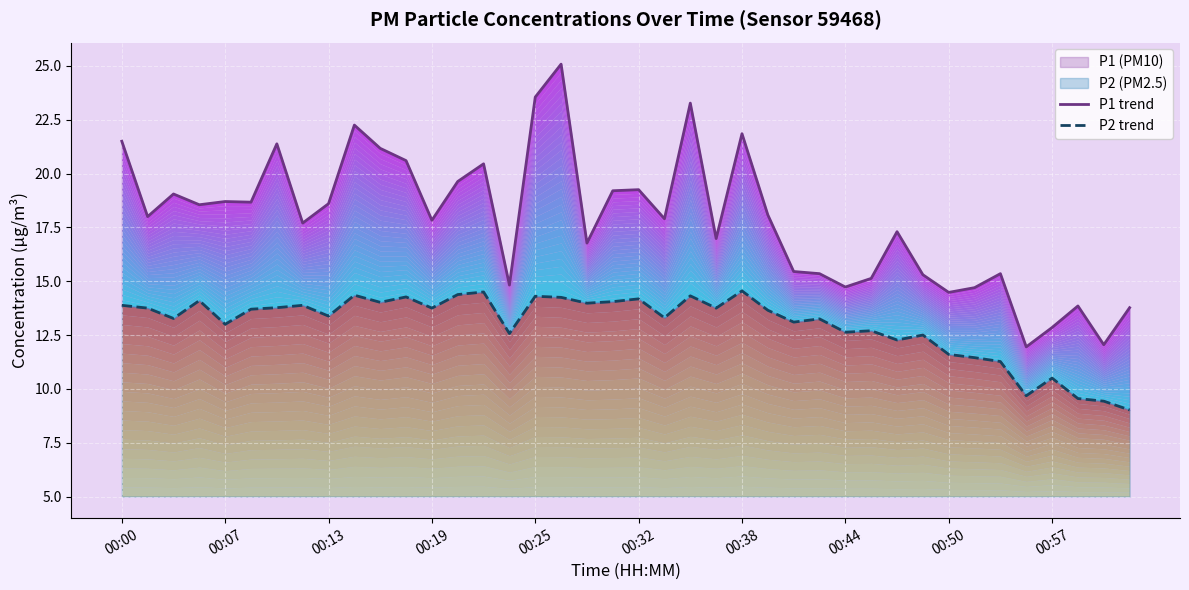

What is the difference between the maximum and minimum values in the P1 trend series?

13.1